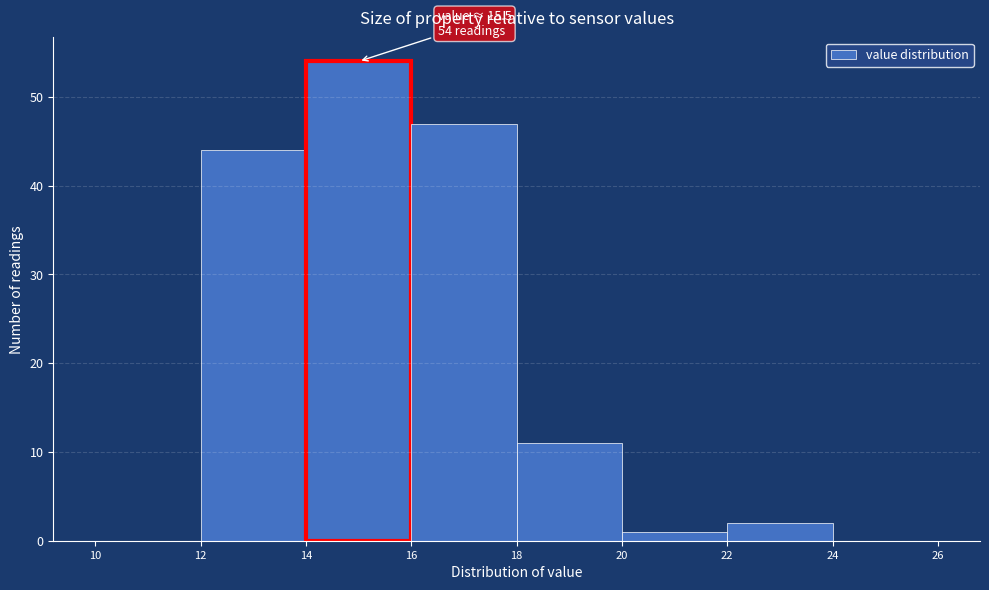

Which range on the x-axis has the tallest bar?

14 to 16